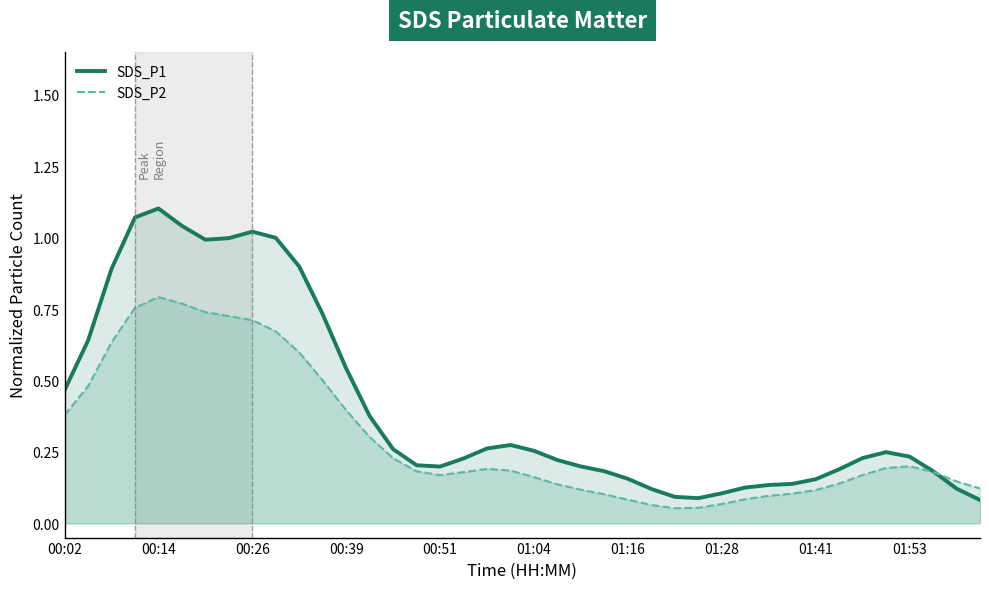

Rank the series at 00:26 from lowest to highest value.

SDS_P2, SDS_P1